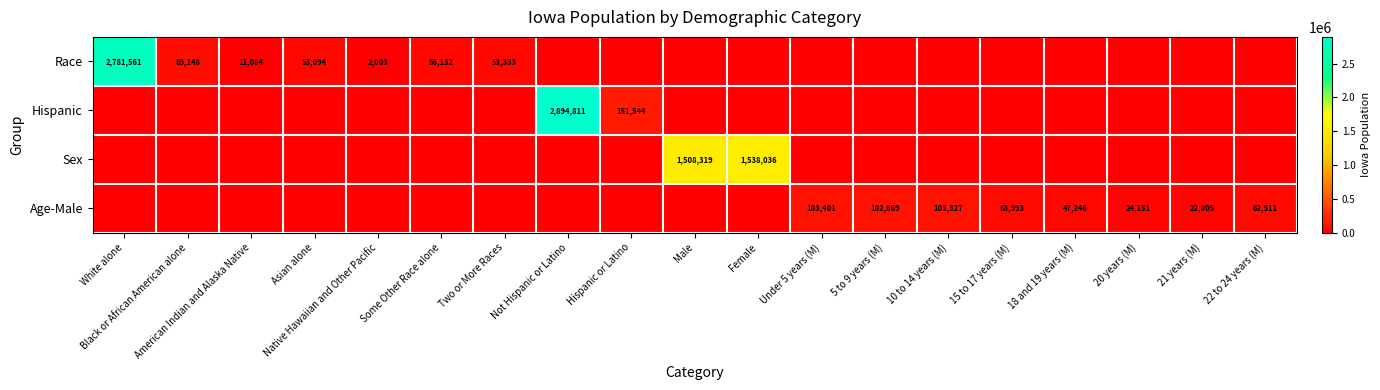

The Race series shows 33893 at Asian alone. True or false?

False